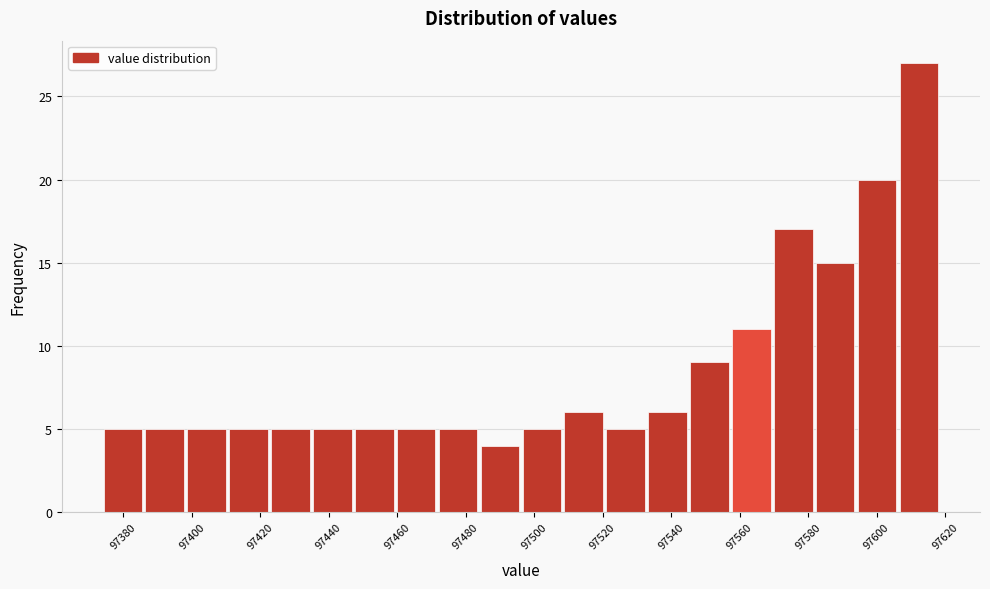

Reading left to right, list every bar in this chart as the range it spans on the x-axis followed by its height. Neither the bar edges nor the heights are printed on the chart, so give them approximately, as read against the axes.

97374 to 97386: 5
97386 to 97398: 5
97398 to 97410: 5
97410 to 97422: 5
97422 to 97434: 5
97434 to 97448: 5
97448 to 97460: 5
97460 to 97472: 5
97472 to 97484: 5
97484 to 97496: 4
97496 to 97508: 5
97508 to 97520: 6
97520 to 97532: 5
97532 to 97546: 6
97546 to 97558: 9
97558 to 97570: 11
97570 to 97582: 17
97582 to 97594: 15
97594 to 97606: 20
97606 to 97618: 27